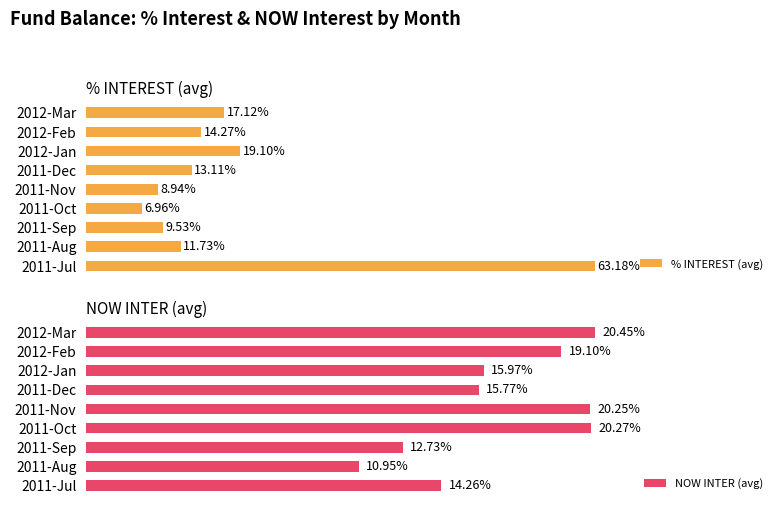

How many data points in % INTEREST (avg) are above 13?

5